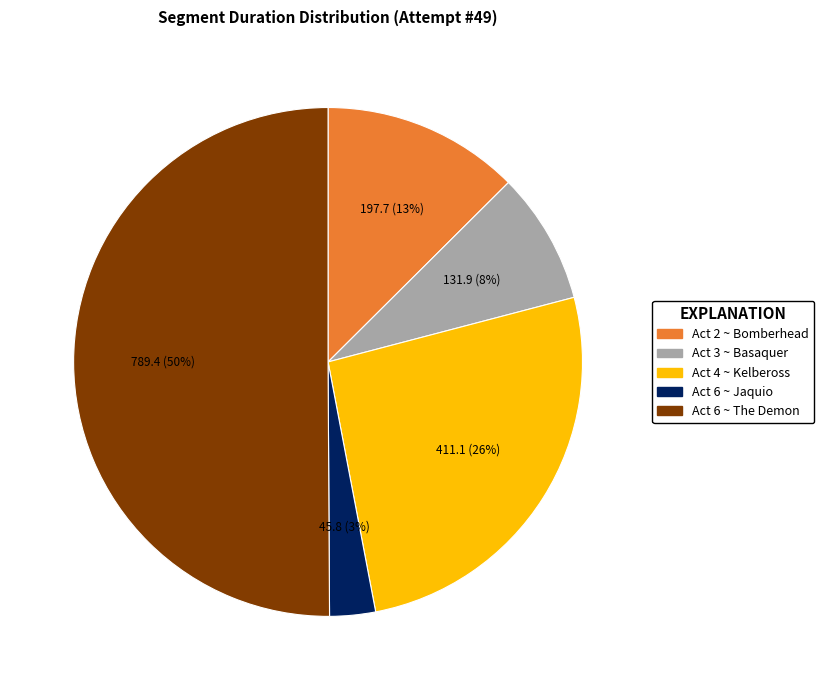

To the nearest percent, what is the difference between the largest and smallest slice percentages?

47%